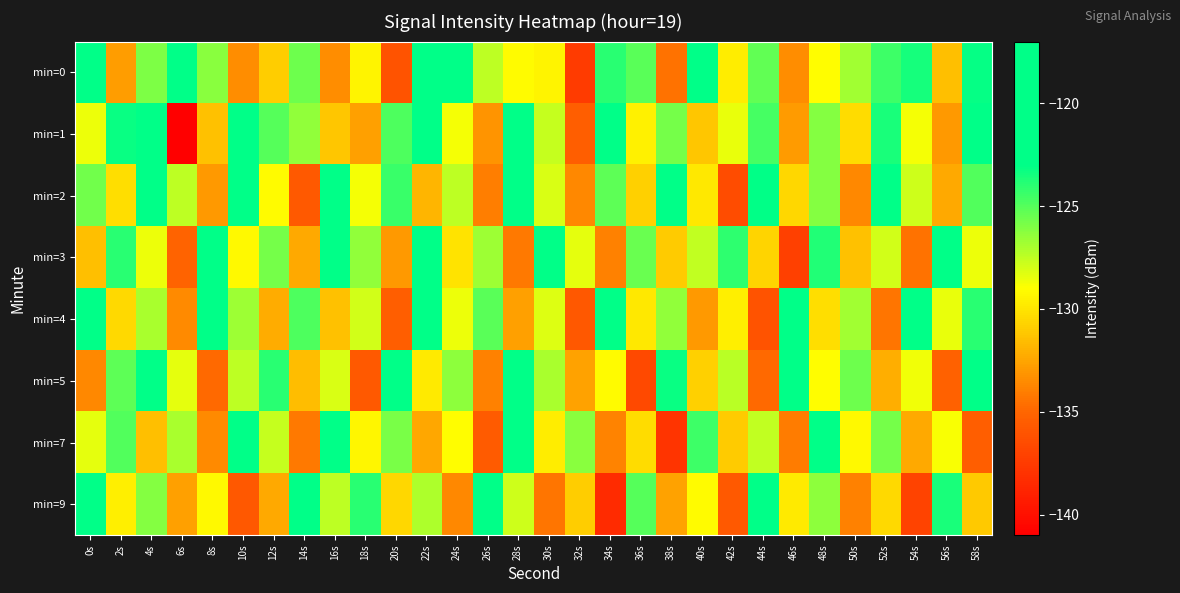

At which category is the sum across all series the highest?

4s